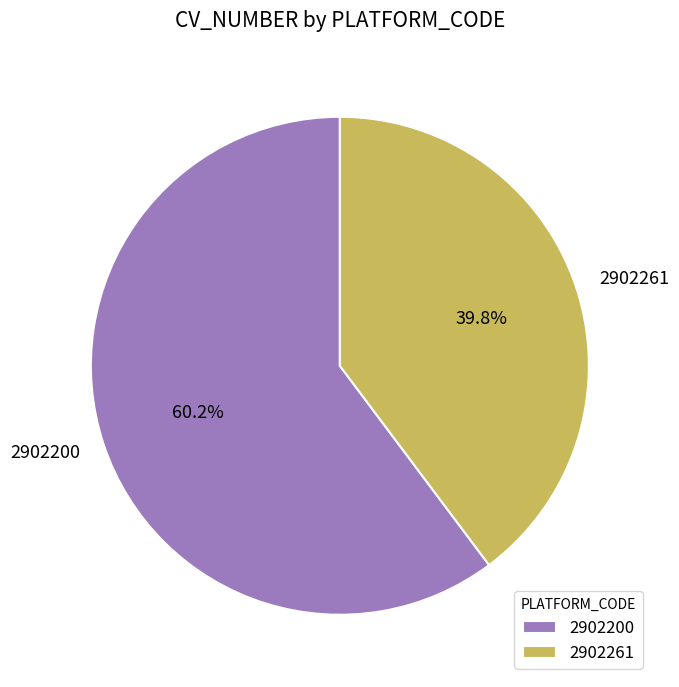

To the nearest percent, what portion does 2902200 represent?

60%